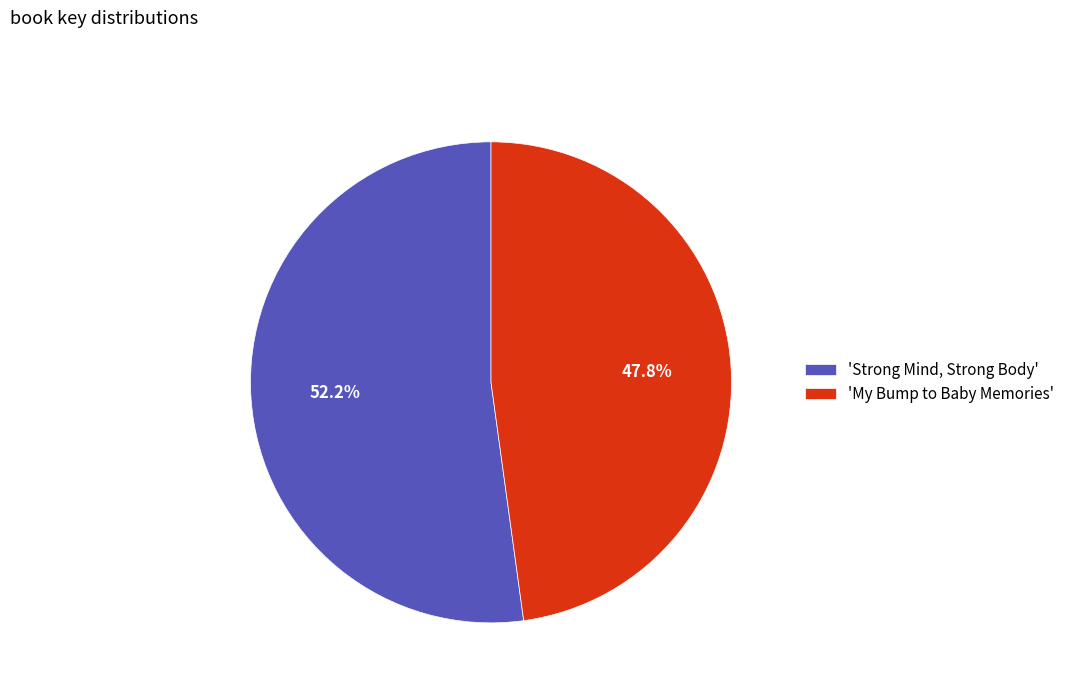

What is the smallest slice in the pie chart?

'My Bump to Baby Memories'